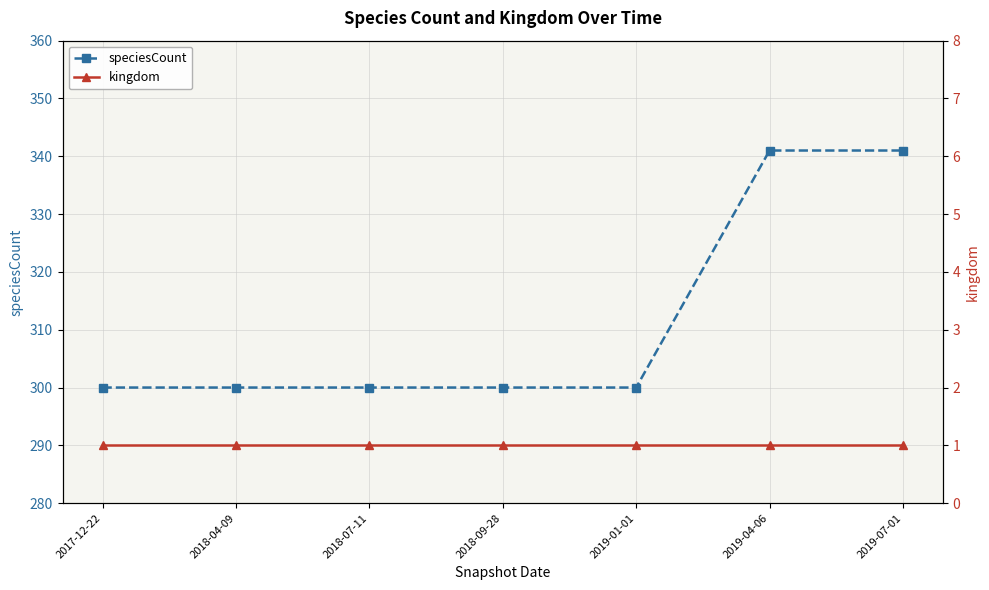

True or false: kingdom has a value of 0 at 2018-07-11.

False